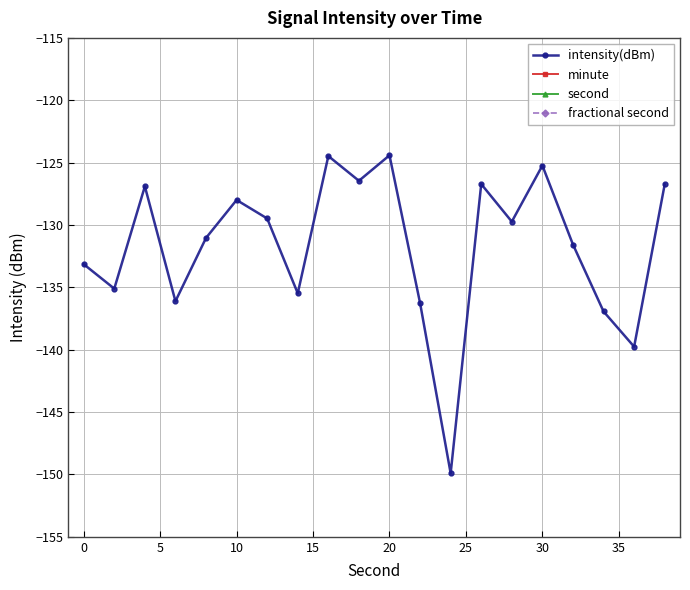

Which series has the largest total across all categories?

second